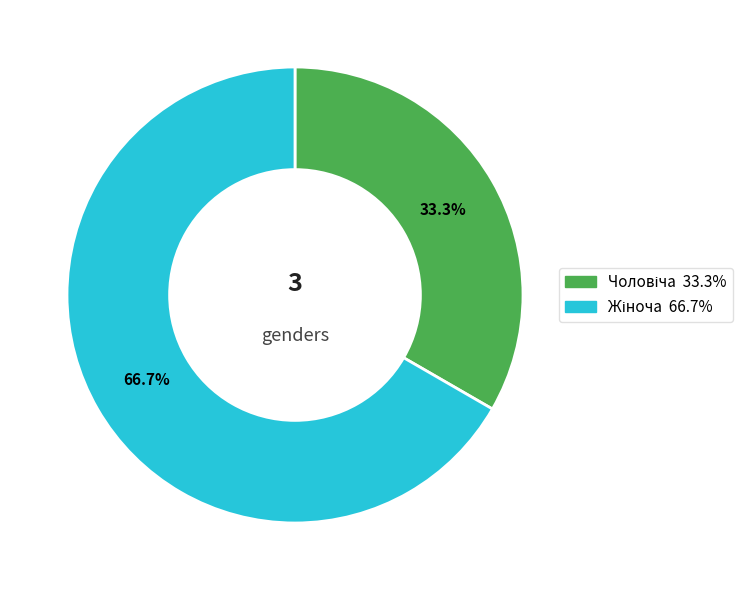

Does any single category account for the majority?

Yes